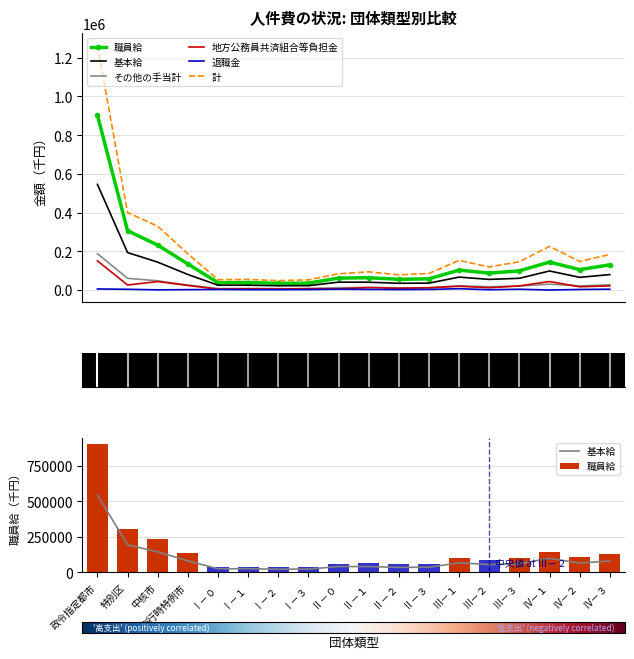

What is the difference between the highest and lowest values at Ⅱ－１?

90841